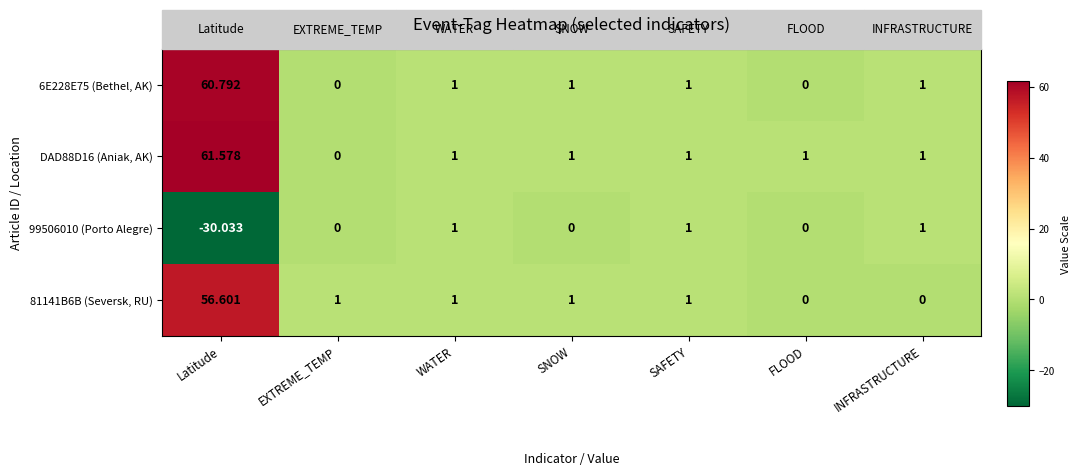

At which category is the sum across all series the highest?

Latitude